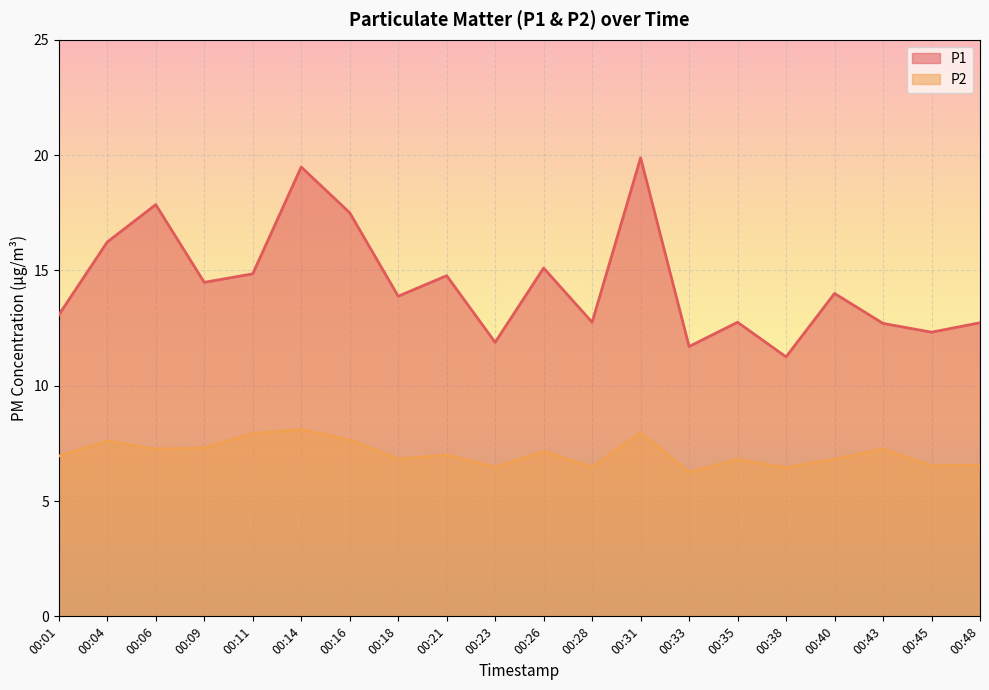

What is the maximum value for P1?

19.9